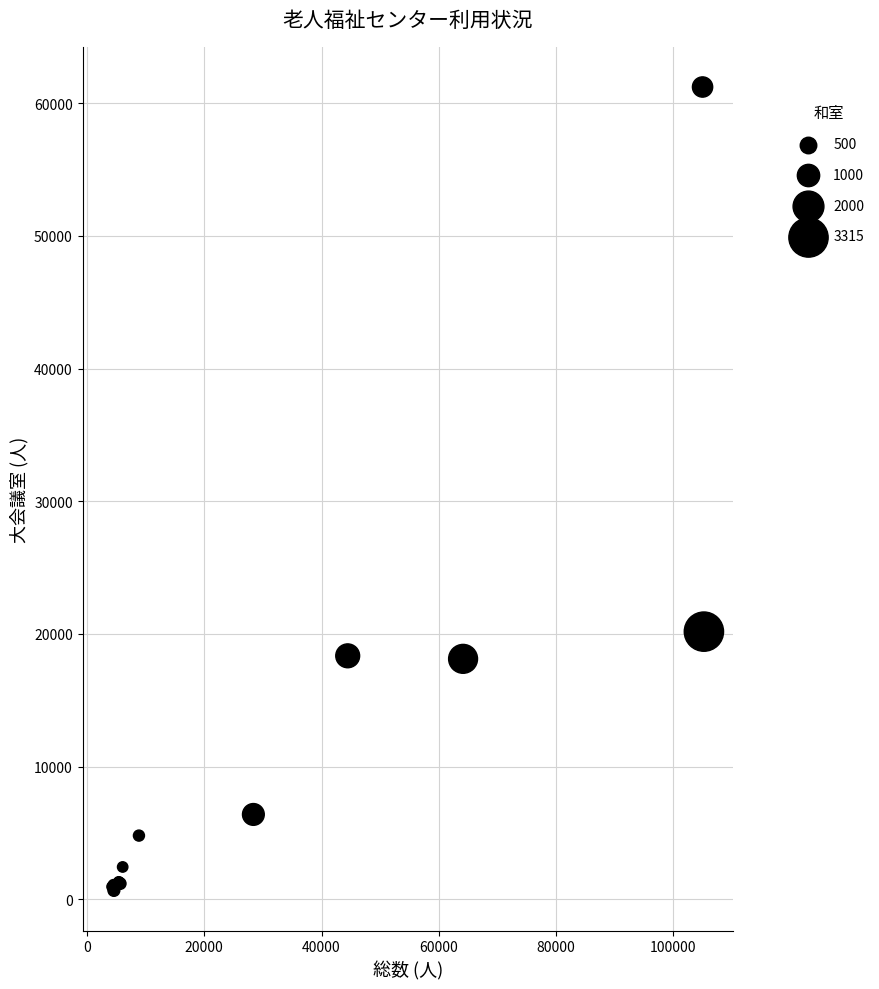

What Y value in the scatter plot is closest to 30943?

20174